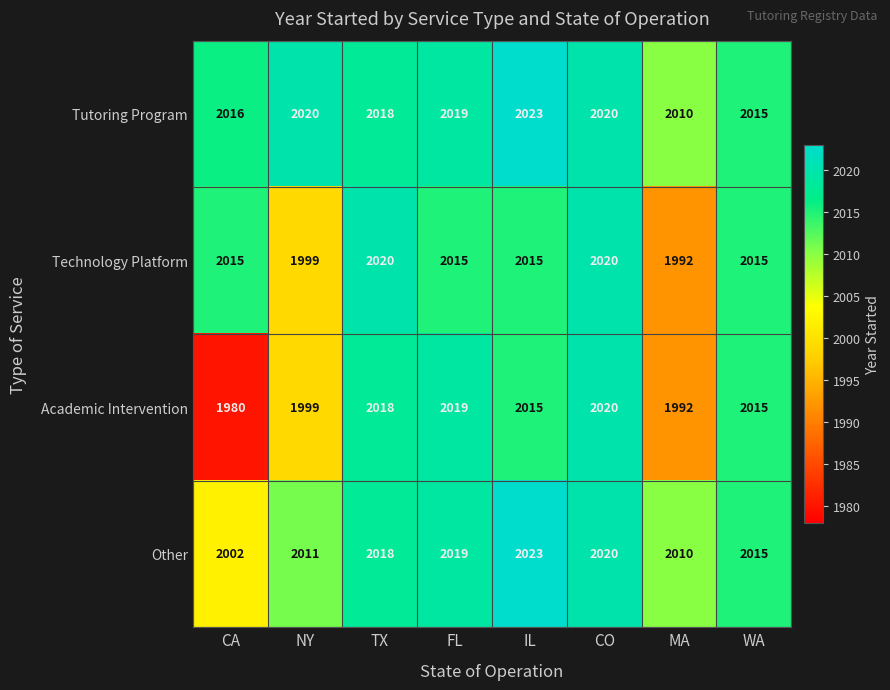

Where does the Tutoring Program series first go above 2019?

NY